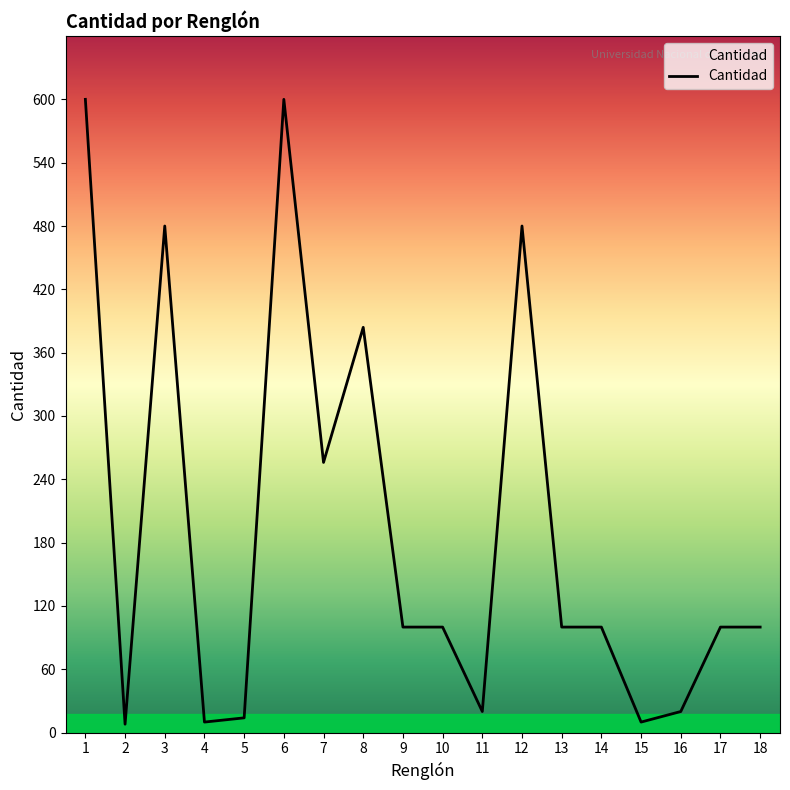

At which category does the data reach its first local valley?

2